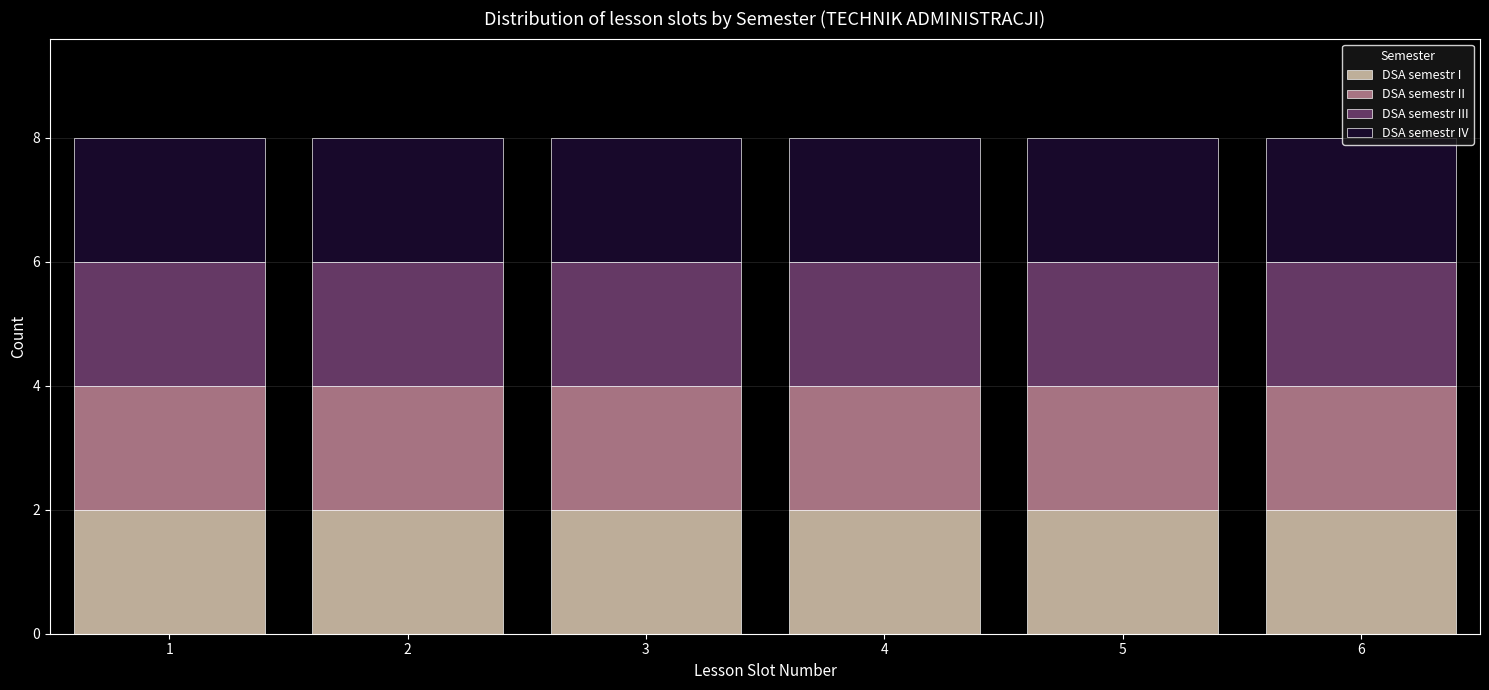

What is the total height of the stacked bar covering 2.5 to 3.5 on the x-axis? The values are not printed on the chart, so give them approximately, as read against the axis.

8